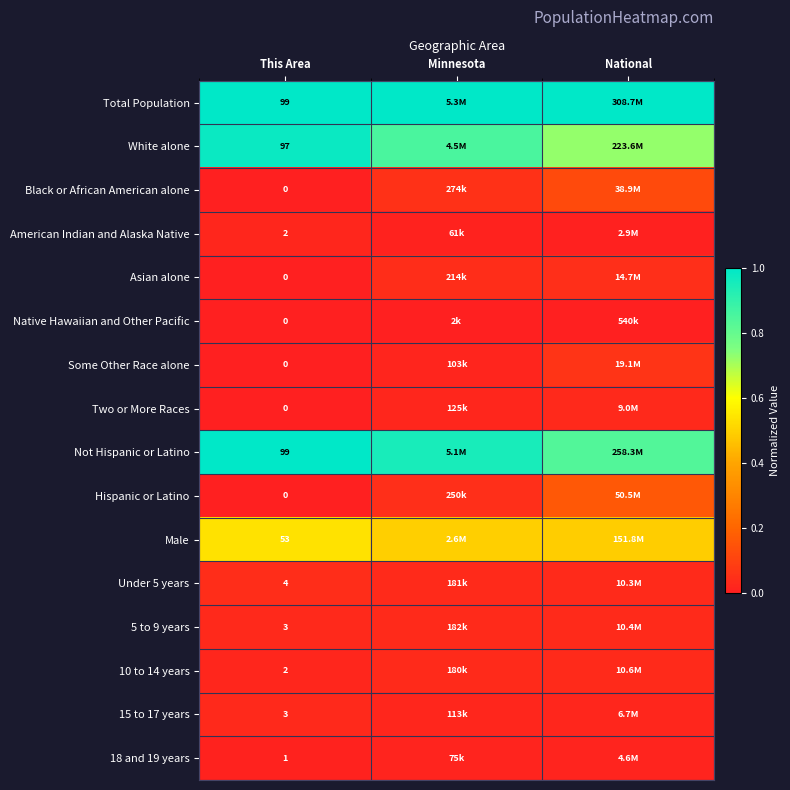

Between National and Minnesota, which is larger?

National